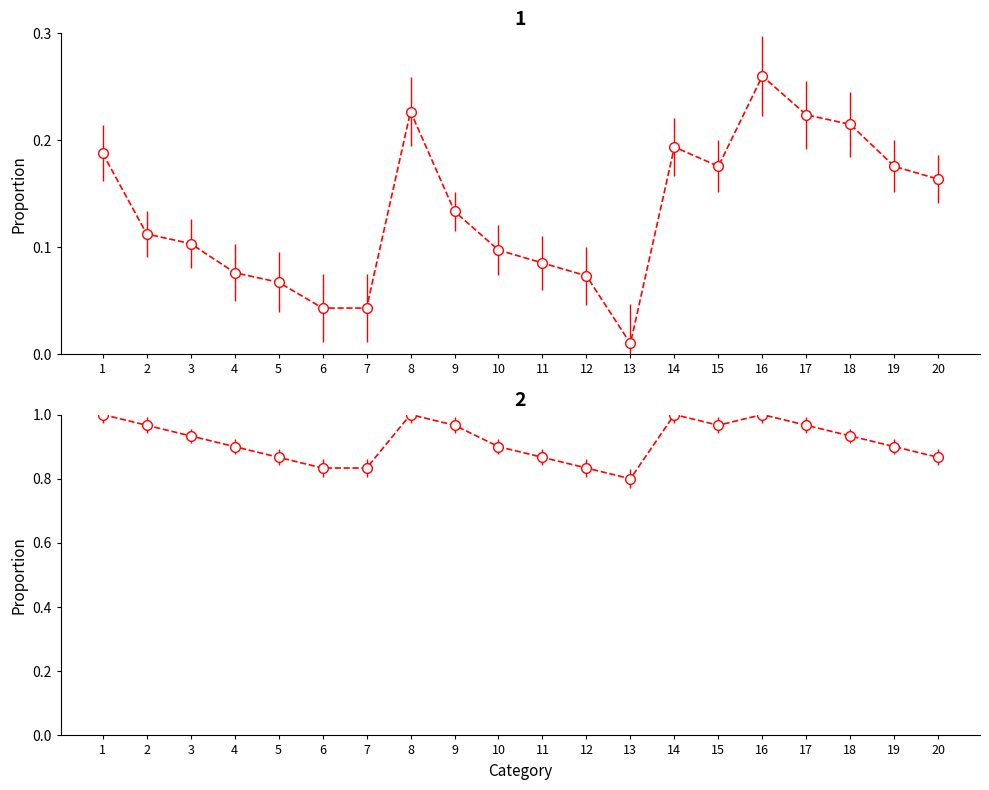

What is the total value across all series at 14?

1.2